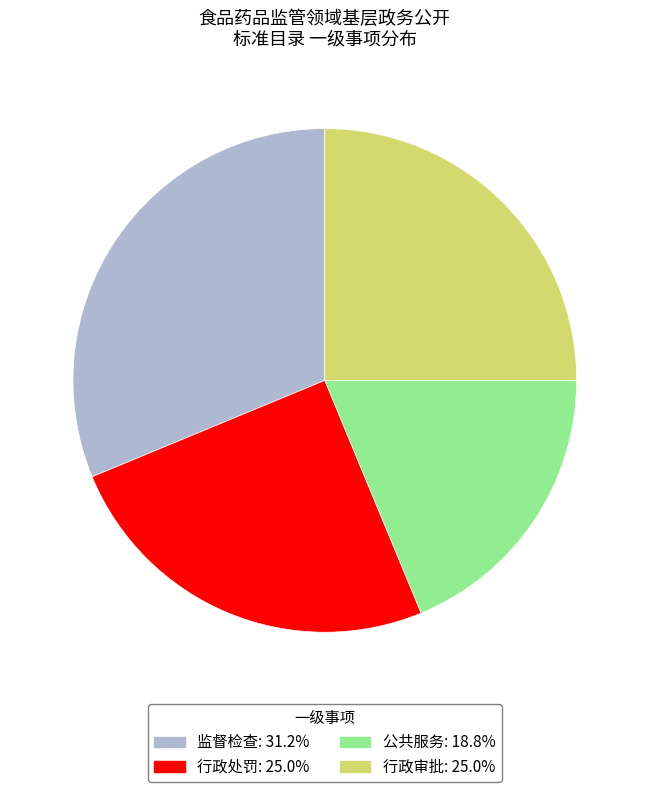

Between 行政审批 and 监督检查, which is larger?

监督检查